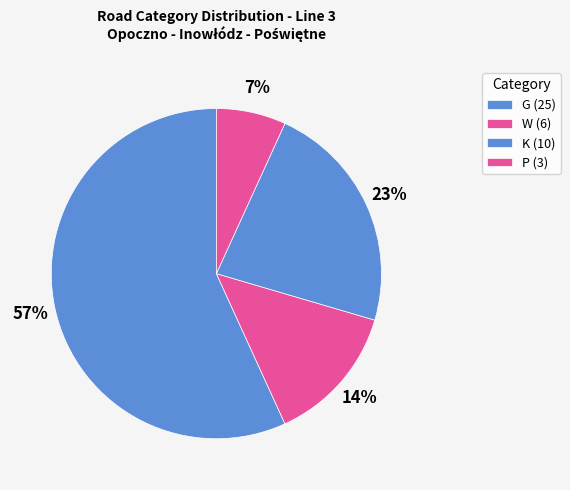

Do K and G together represent more than half of the pie?

Yes